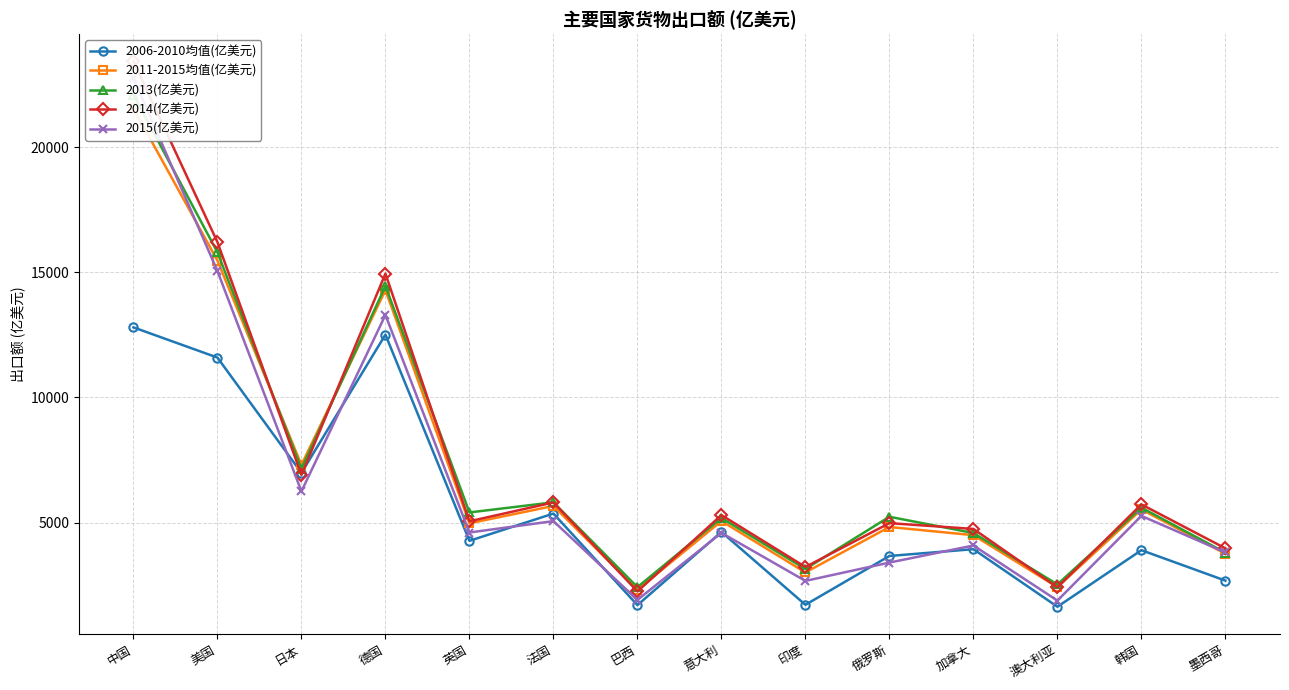

The 2015(亿美元) series shows 4859 at 俄罗斯. True or false?

False